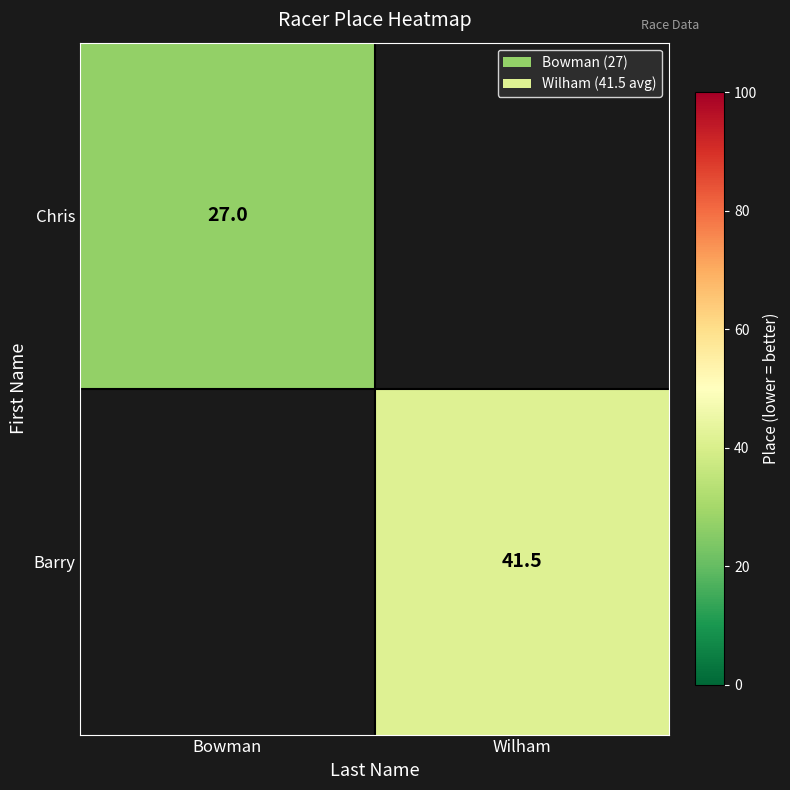

The value of Chris at Bowman is 45.7. True or false?

False